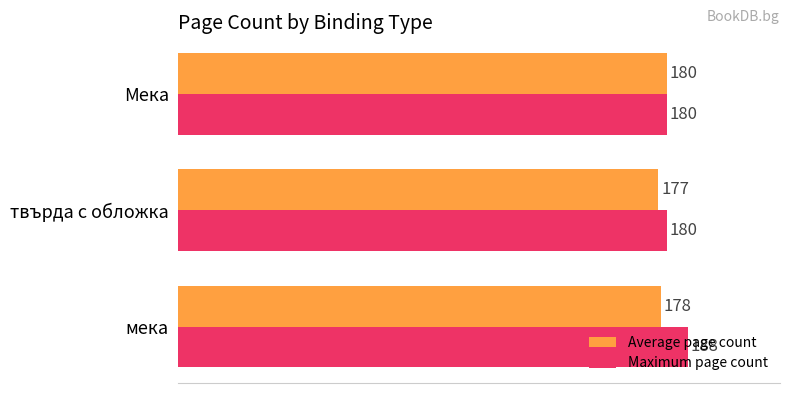

What value does the Average page count series have at твърда с обложка?

177